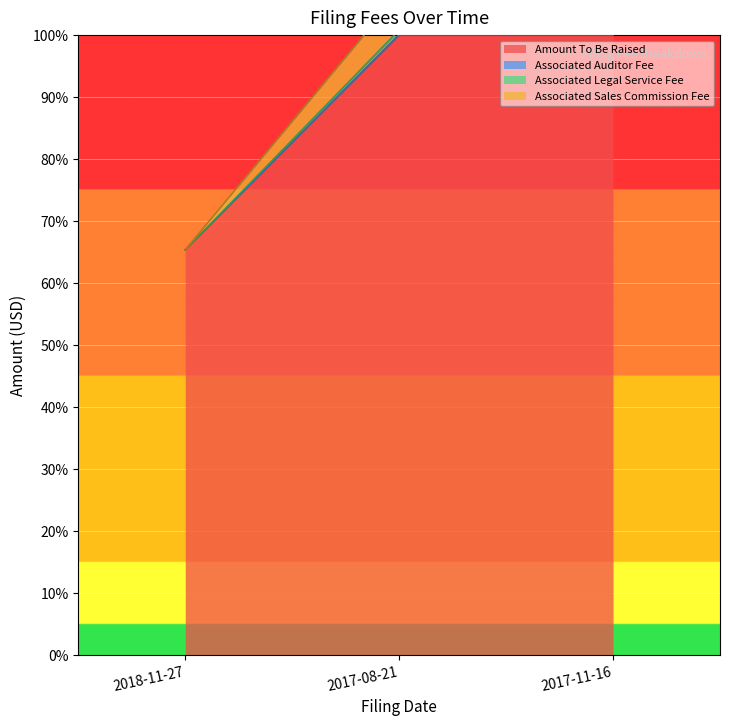

At which label is Associated Auditor Fee closest to 82?

2018-11-27